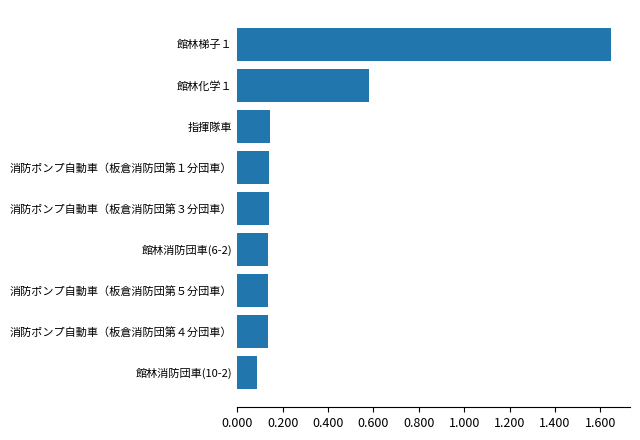

Are the bars horizontal?

Yes